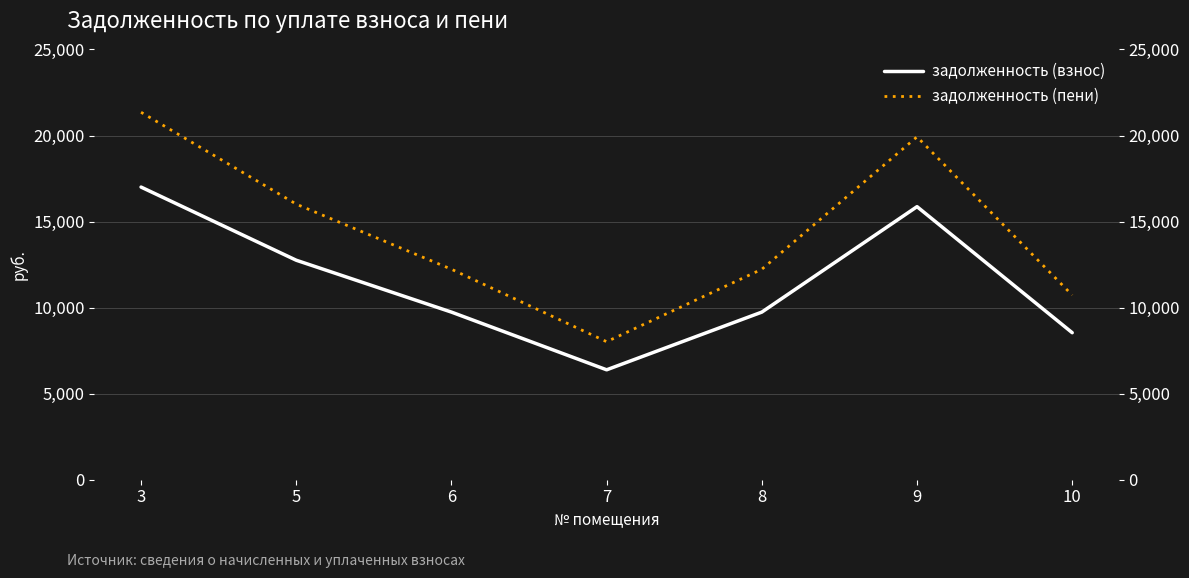

What is the spread (max minus min) of values at 5?

3260.8